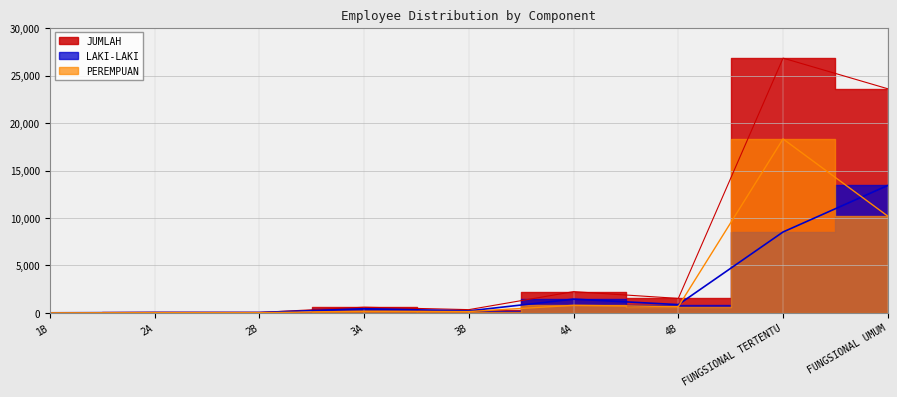

Is it true that PEREMPUAN equals 9 at 2B?

True